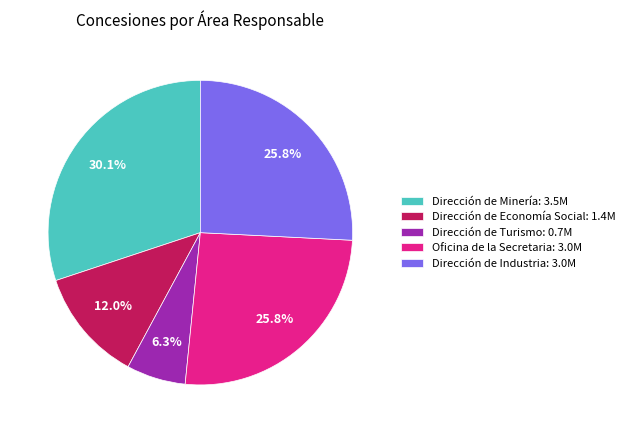

Which slice is the largest?

Dirección de Minería